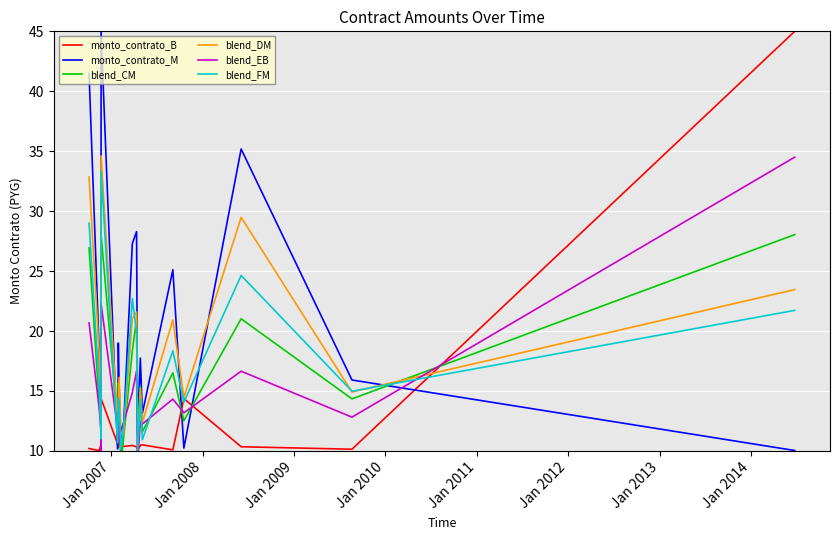

How many times do monto_contrato_B and blend_EB cross each other?

7